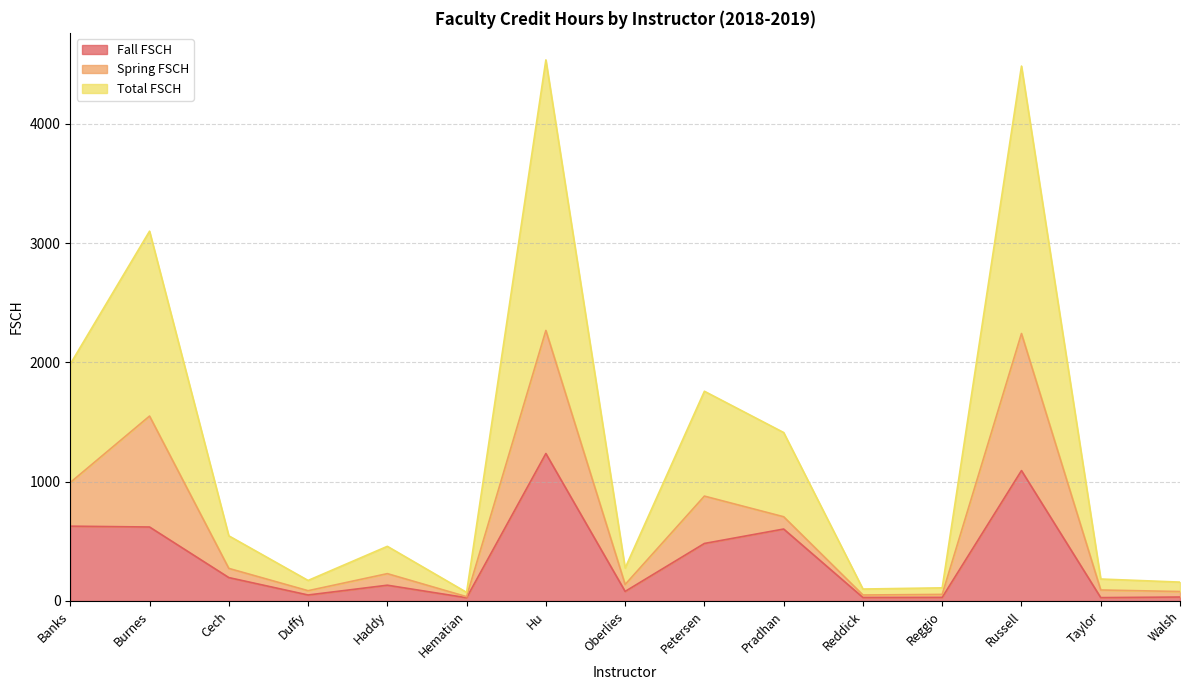

Which category has the highest value in the Fall FSCH series?

Hu